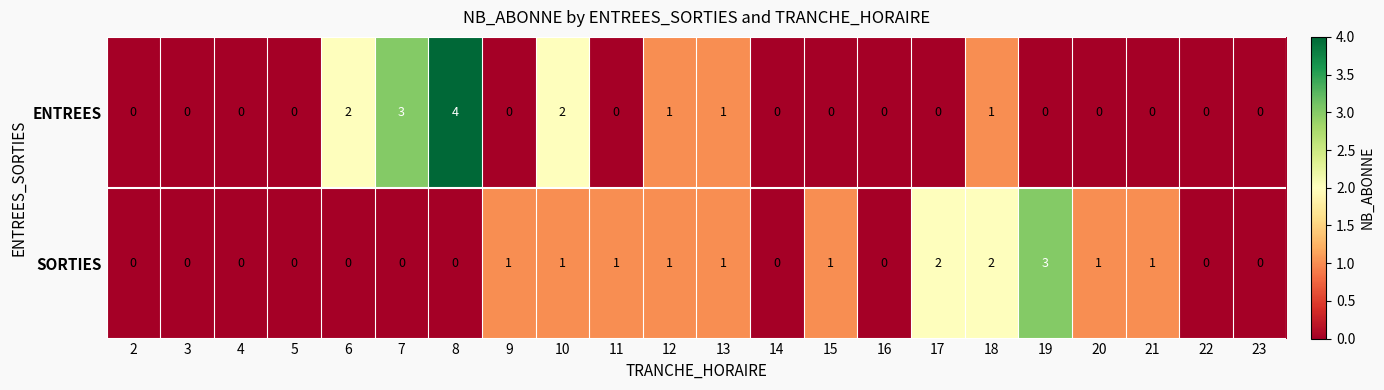

What is the highest value of the ENTREES series?

4